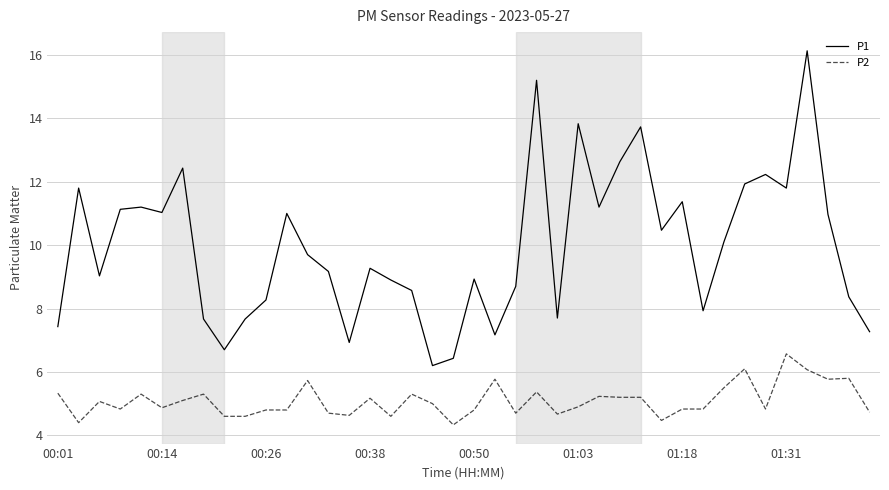

True or false: P2 and P1 cross at least once.

False